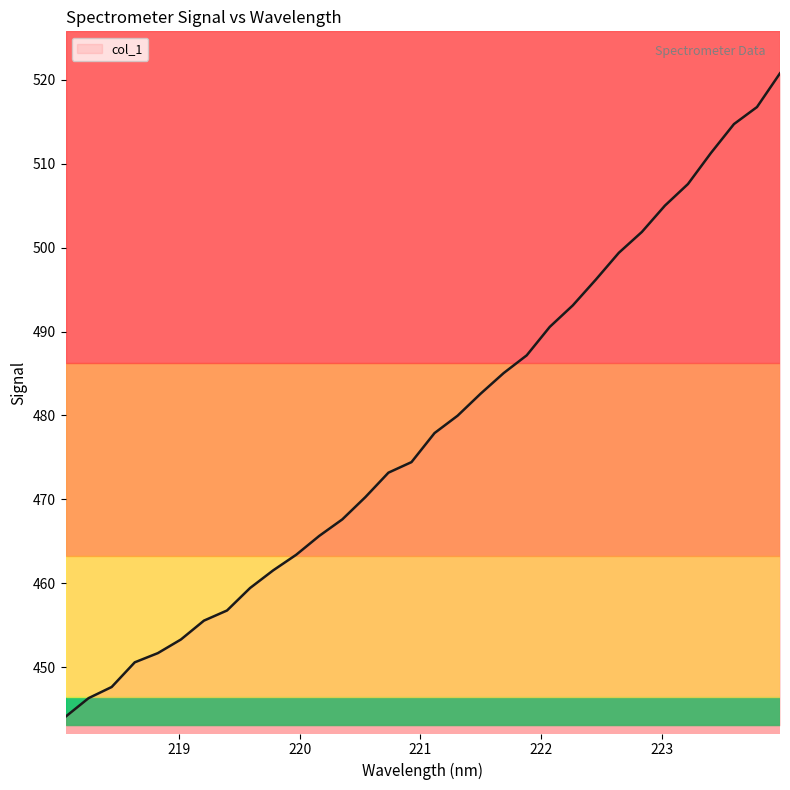

How many values exceed 477?

16